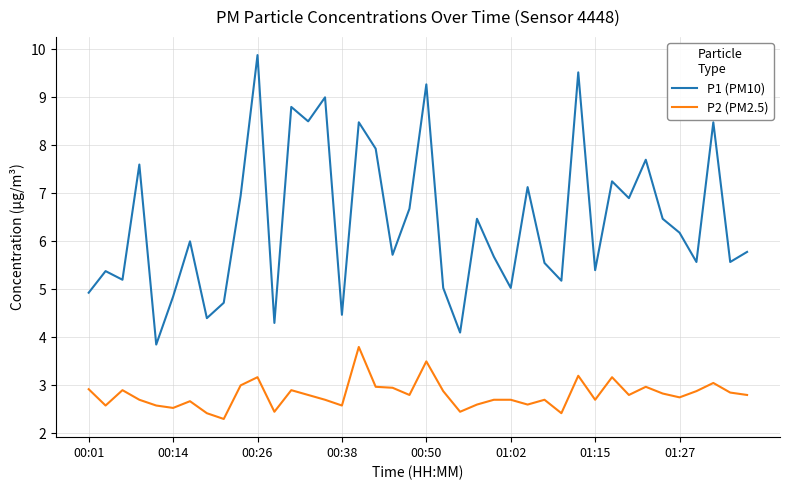

List the series in order of their peak value, highest first.

P1 (PM10), P2 (PM2.5)